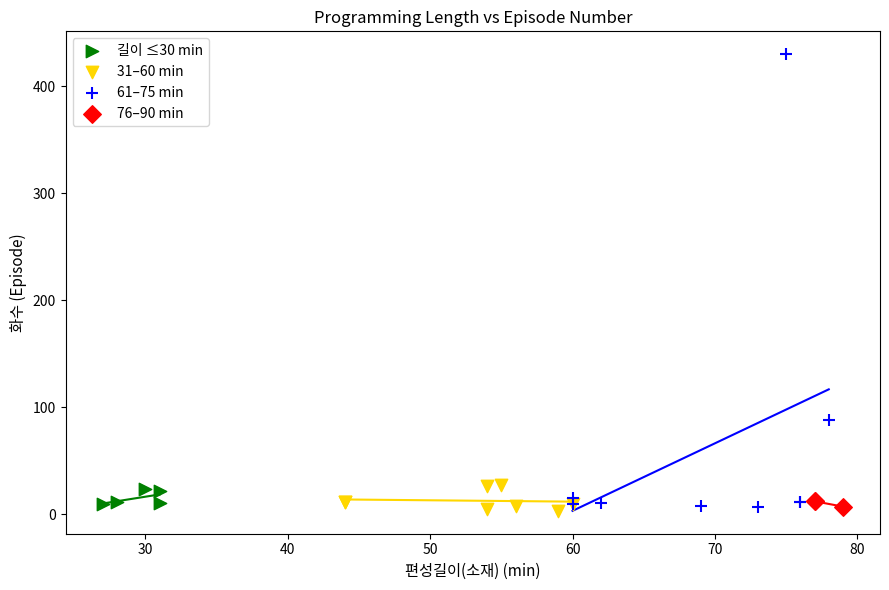

Which series reaches the maximum Y coordinate?

61–75 min